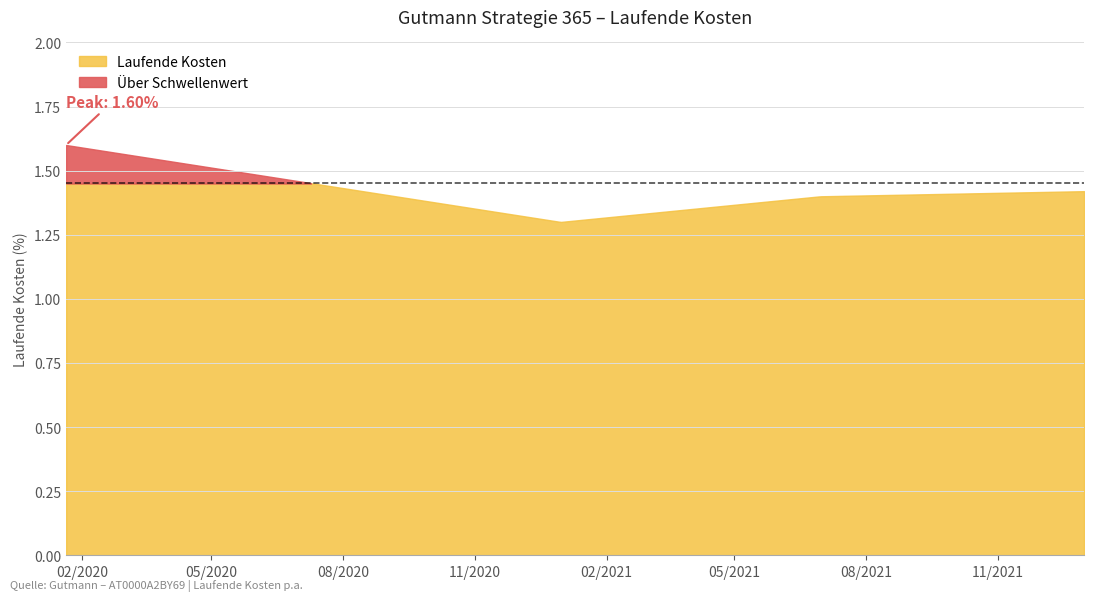

Between 2020-12-31 and 2020-01-21, which is larger?

2020-01-21